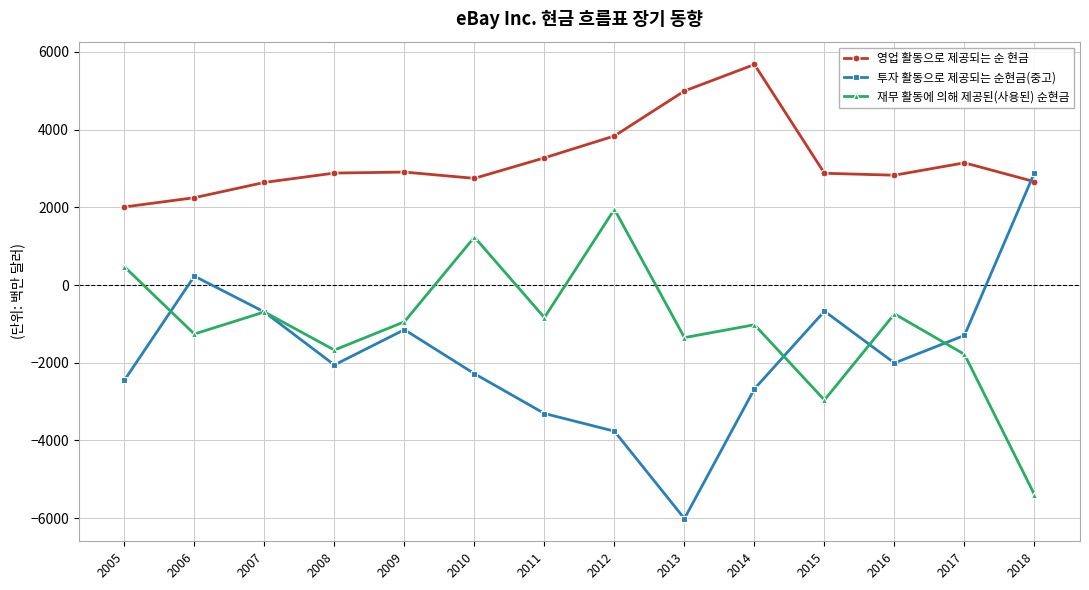

What is the value of the 투자 활동으로 제공되는 순현금(중고) point at the 3rd from the left?

-693